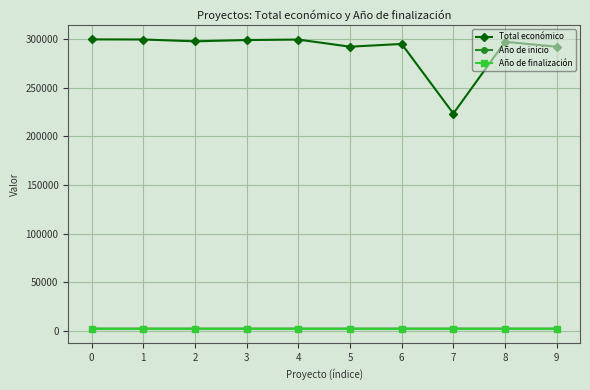

True or false: Año de finalización and Total económico intersect in this chart.

False